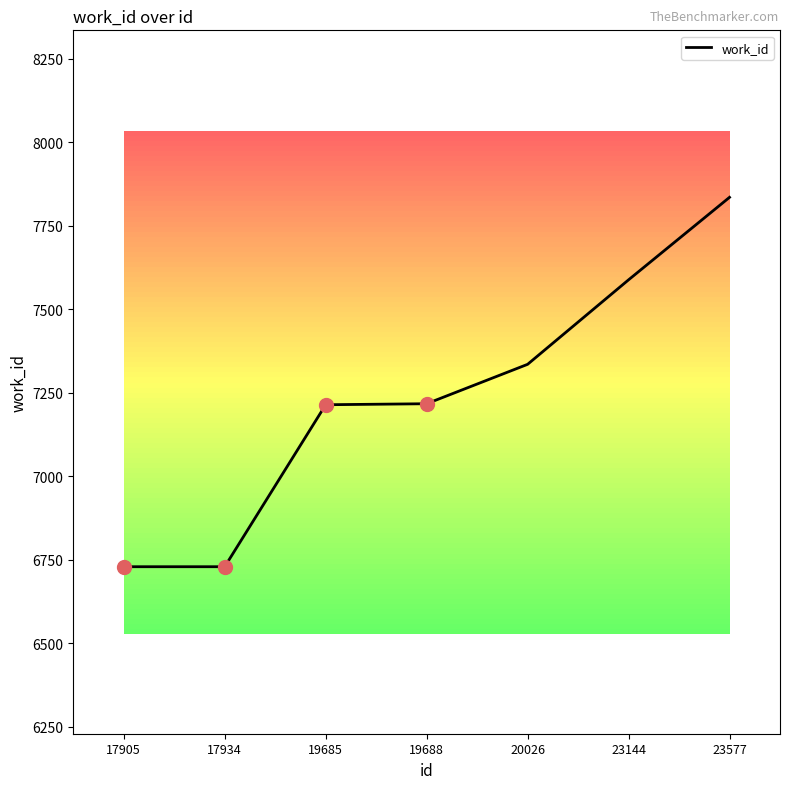

What is the change in value from 17905 to 23144?

+859